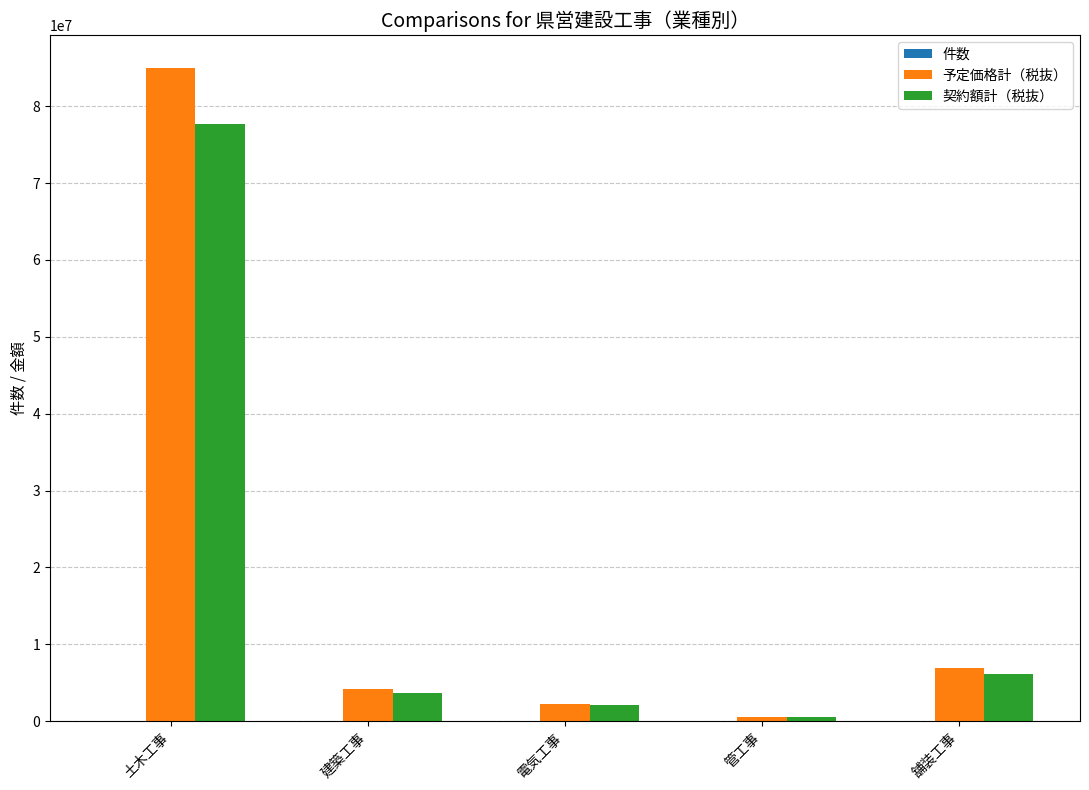

At which category is the sum across all series the highest?

土木工事